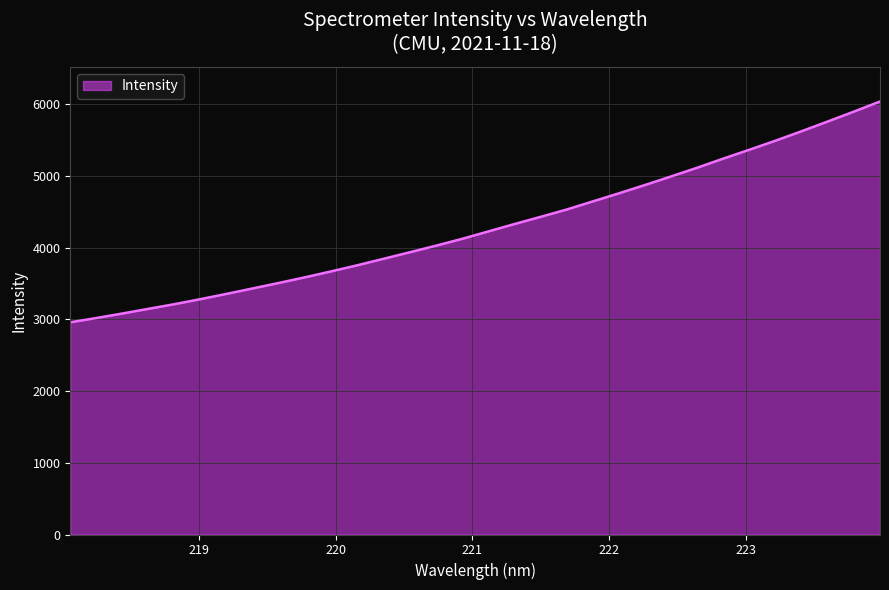

What is the greatest value displayed?

6039.5